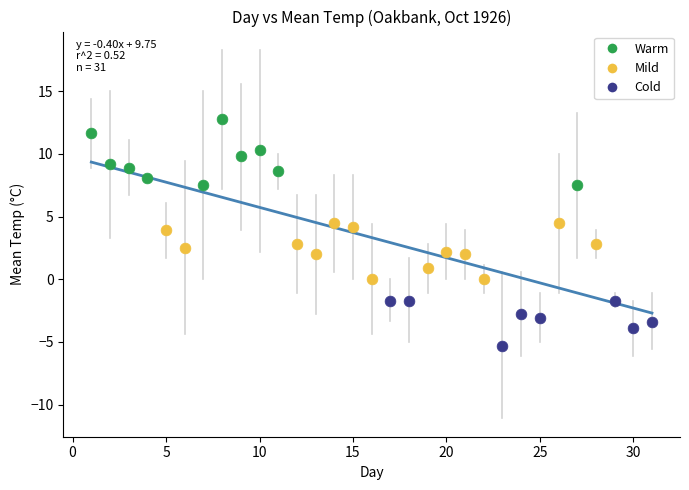

Which series reaches the maximum Y coordinate?

Warm